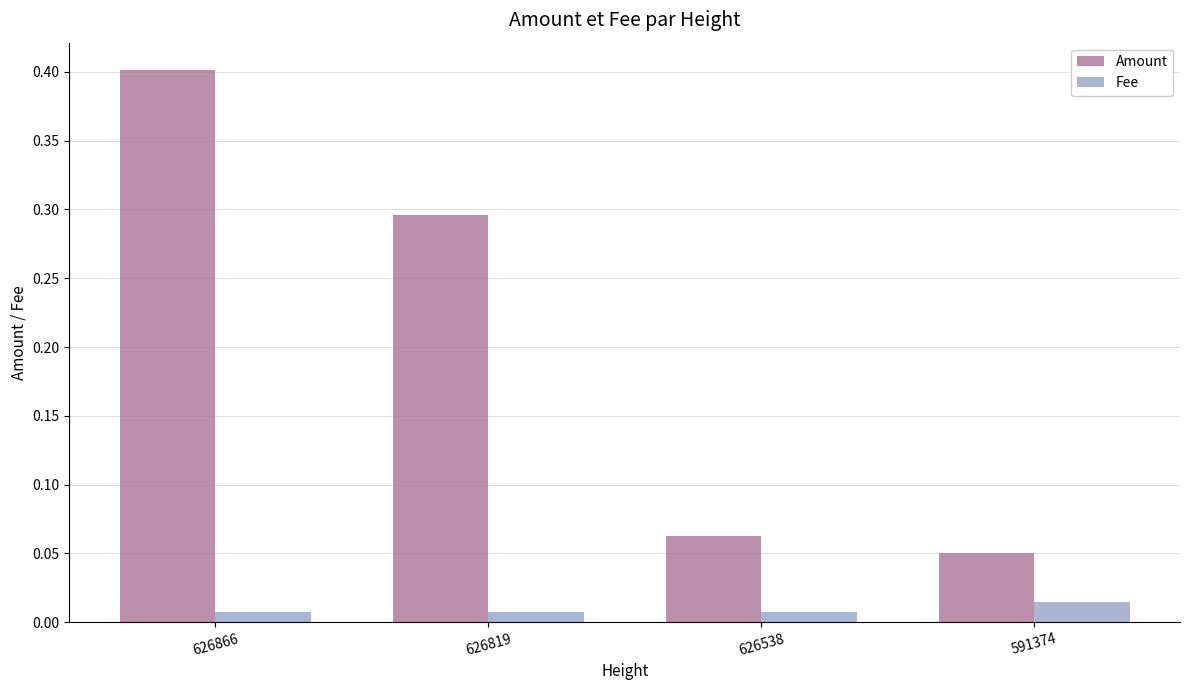

Which series has the largest range (max minus min)?

Amount